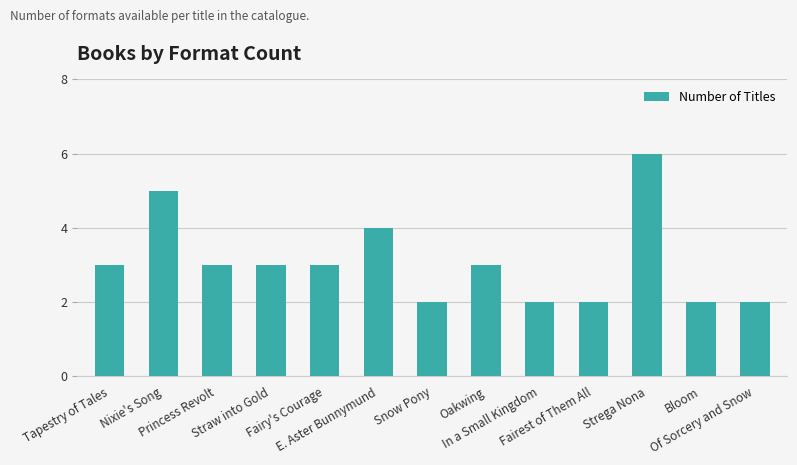

What is the difference between the maximum and minimum values?

4